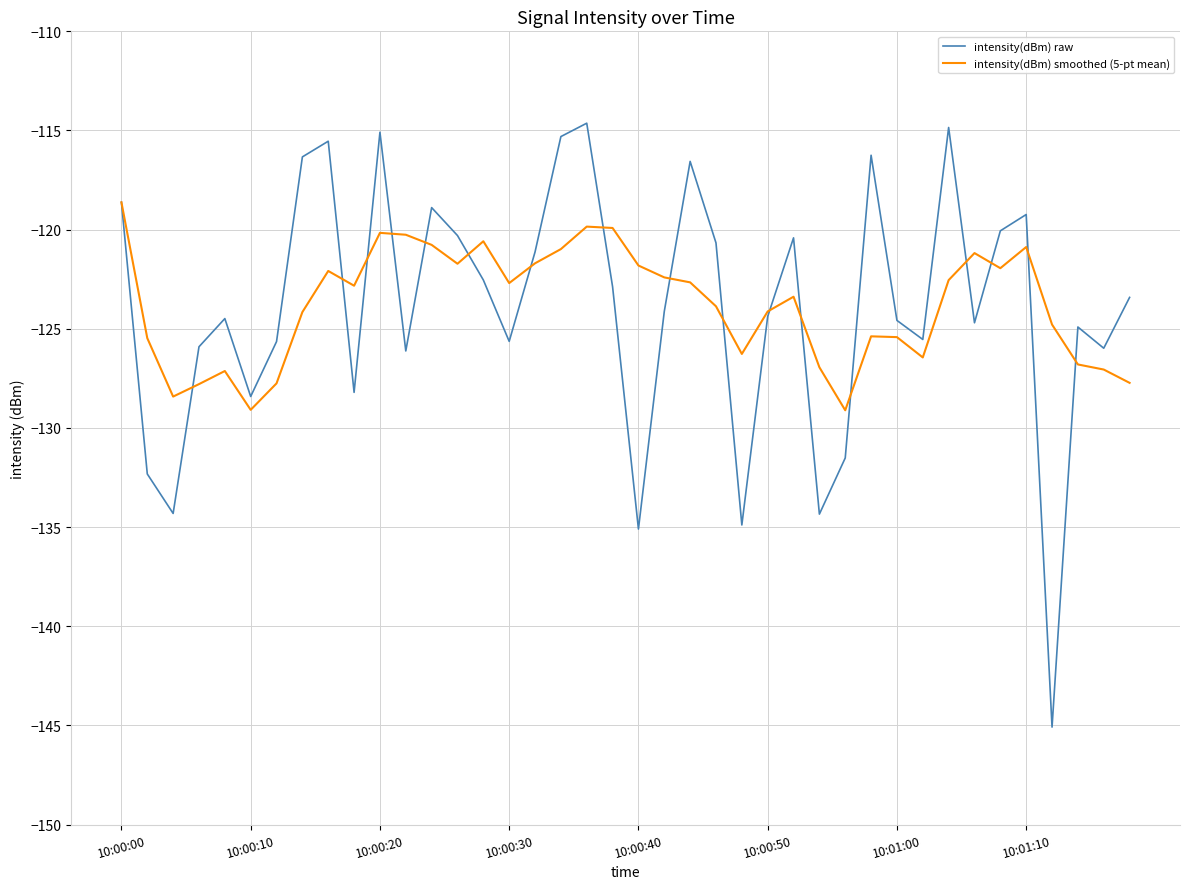

What is the greatest value displayed?

-114.6